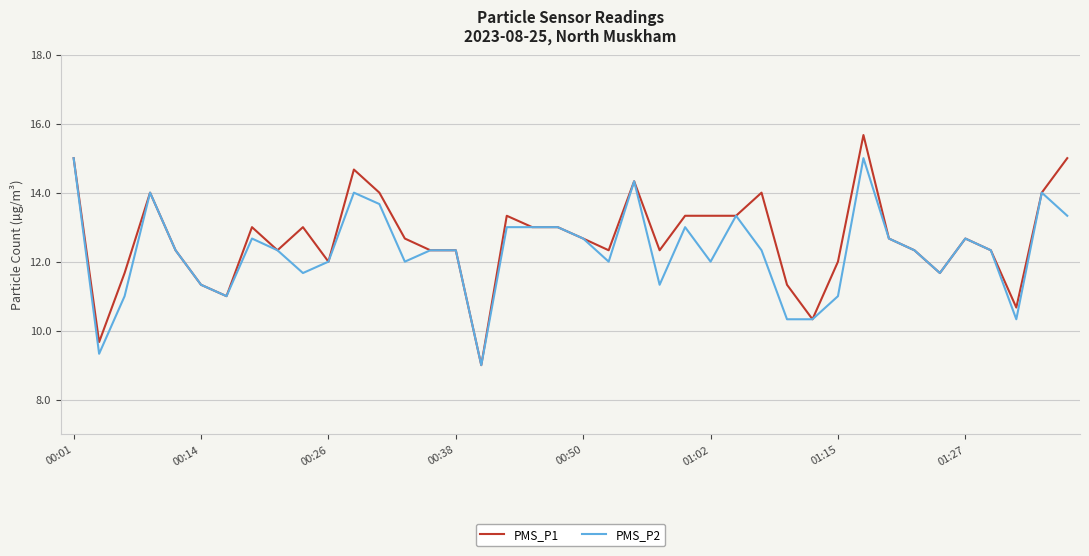

What are all the series names shown in the legend?

PMS_P1, PMS_P2